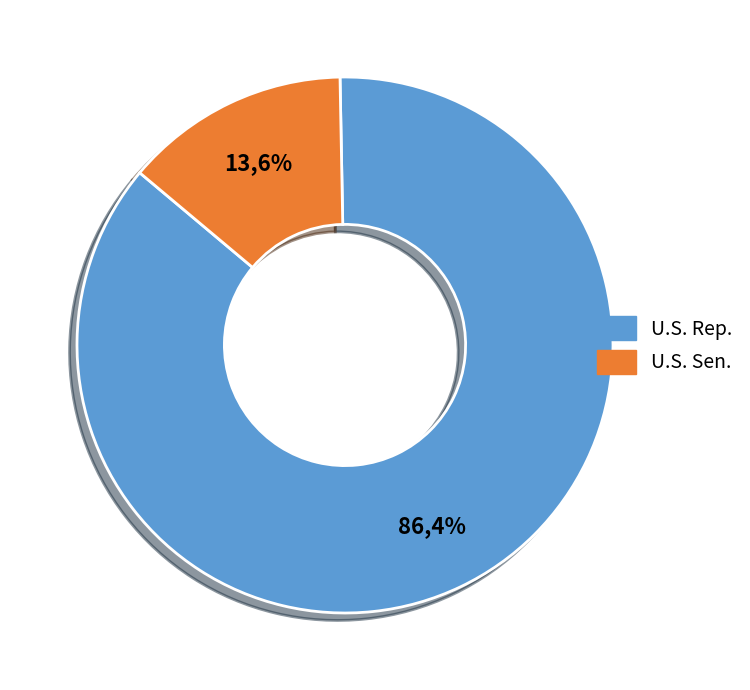

Which category has the smallest portion of the pie?

U.S. Sen.